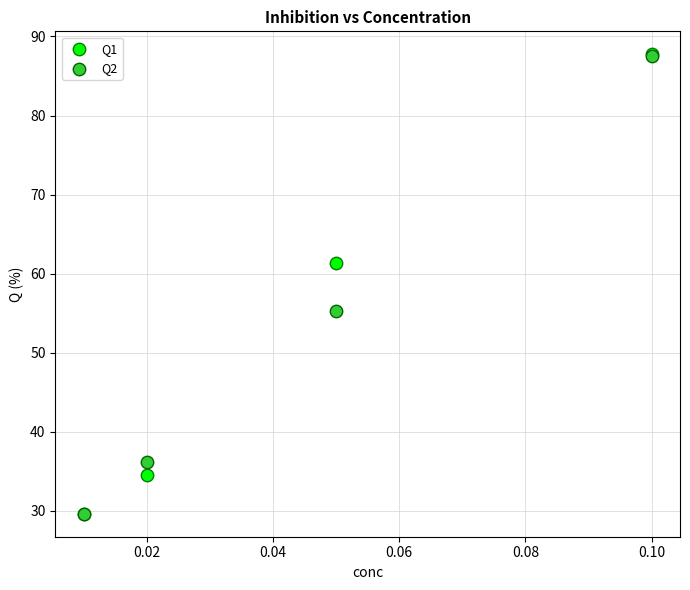

What are all the series names shown in the legend?

Q1, Q2